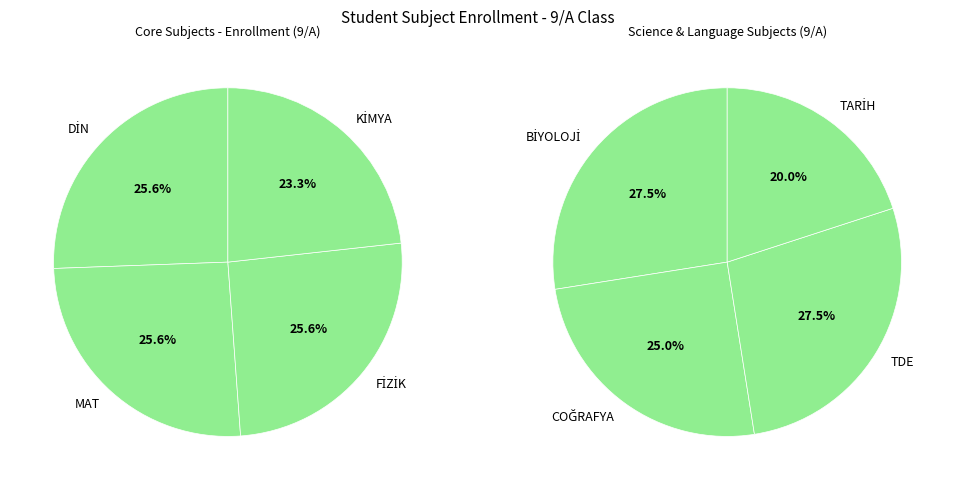

Count the number of slices in the pie.

8